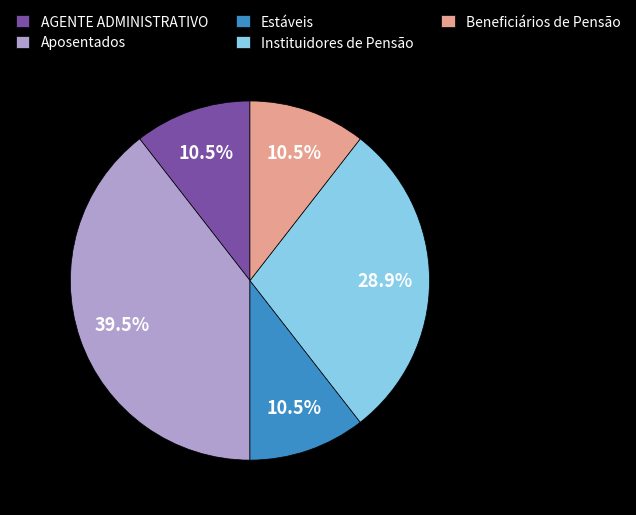

Do Aposentados and Instituidores de Pensão together represent more than half of the pie?

Yes